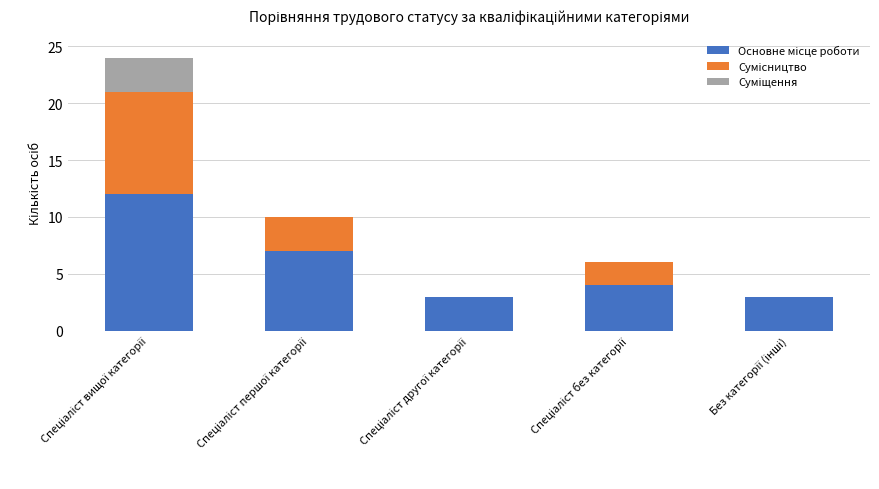

What position from the left is Спеціаліст першої категорії?

2